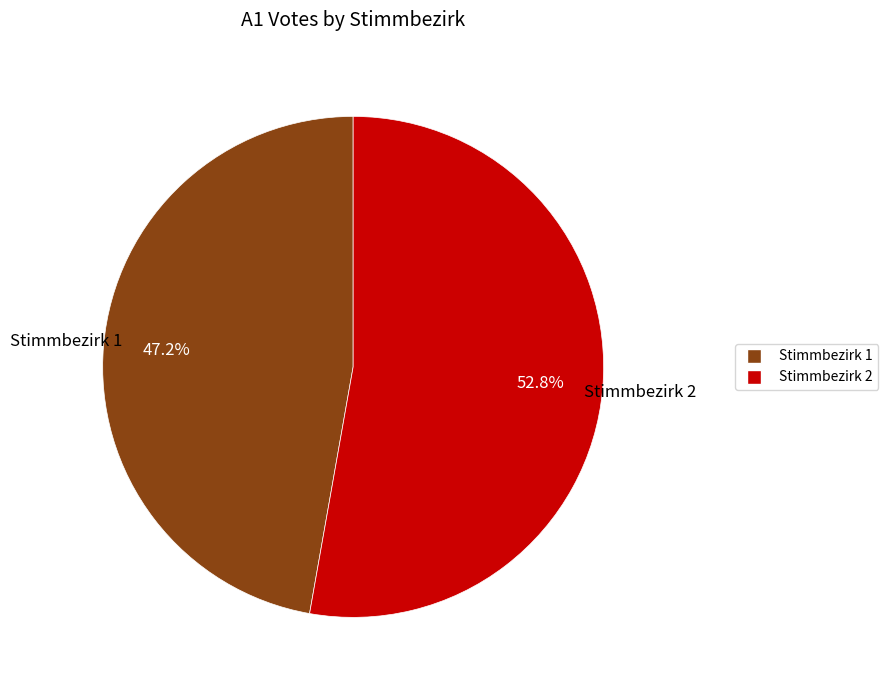

Is there a majority slice in this chart?

Yes